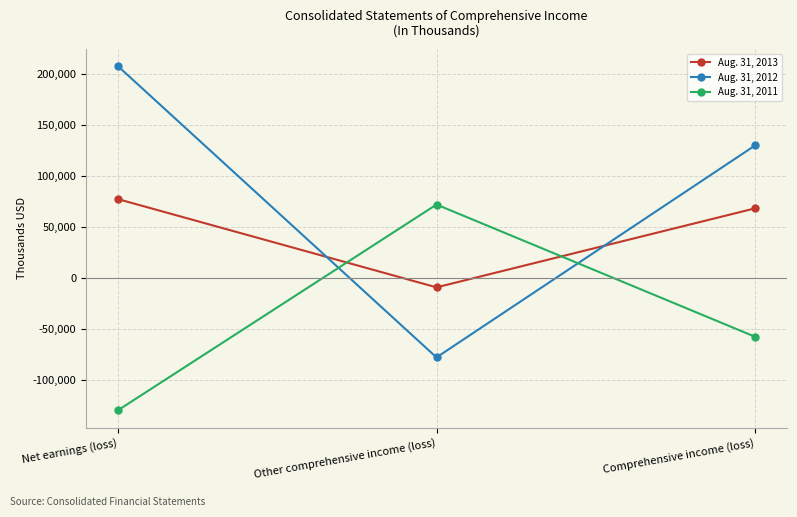

At which category is the sum across all series the highest?

Net earnings (loss)